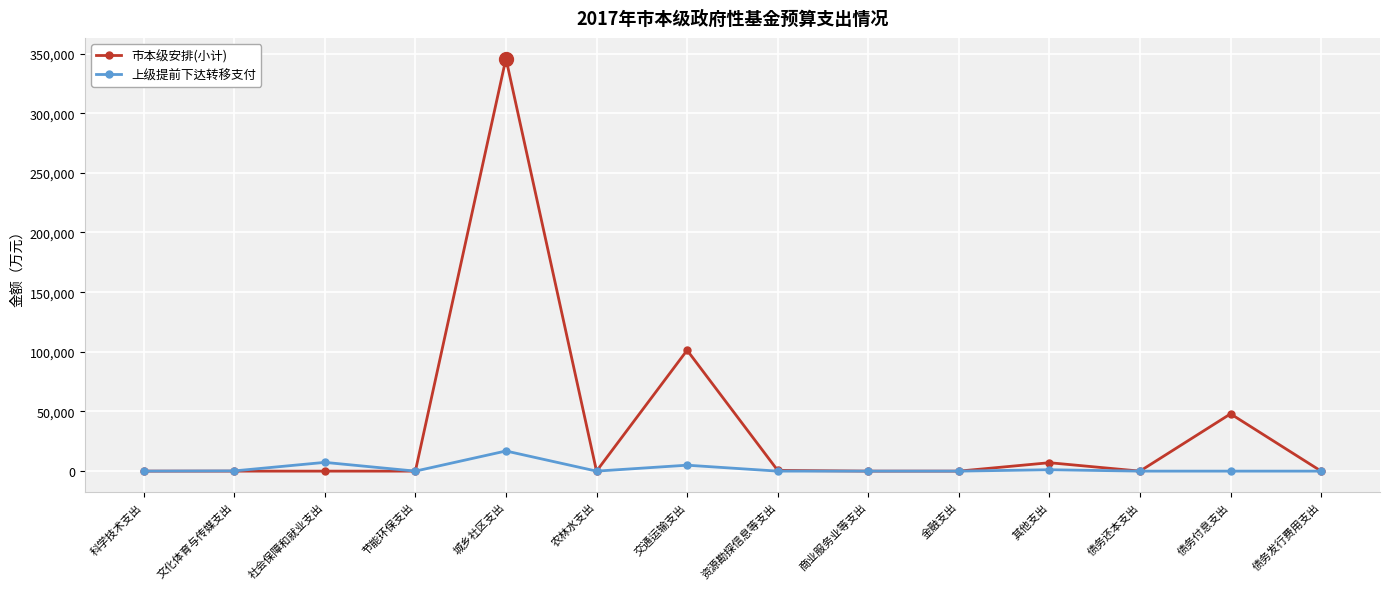

Which category has the highest value across all series?

城乡社区支出